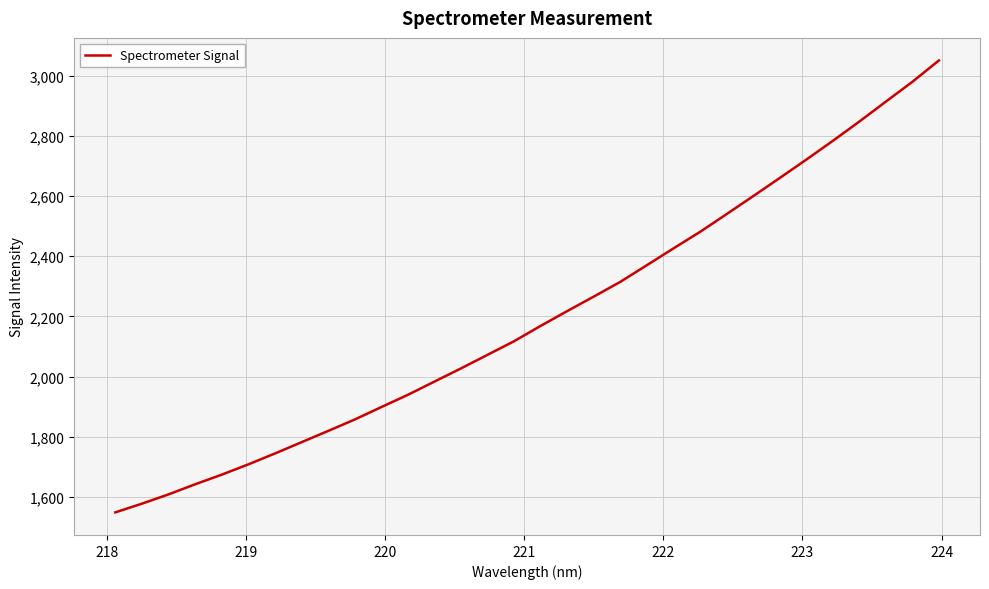

What is the minimum value shown in the chart?

1549.0